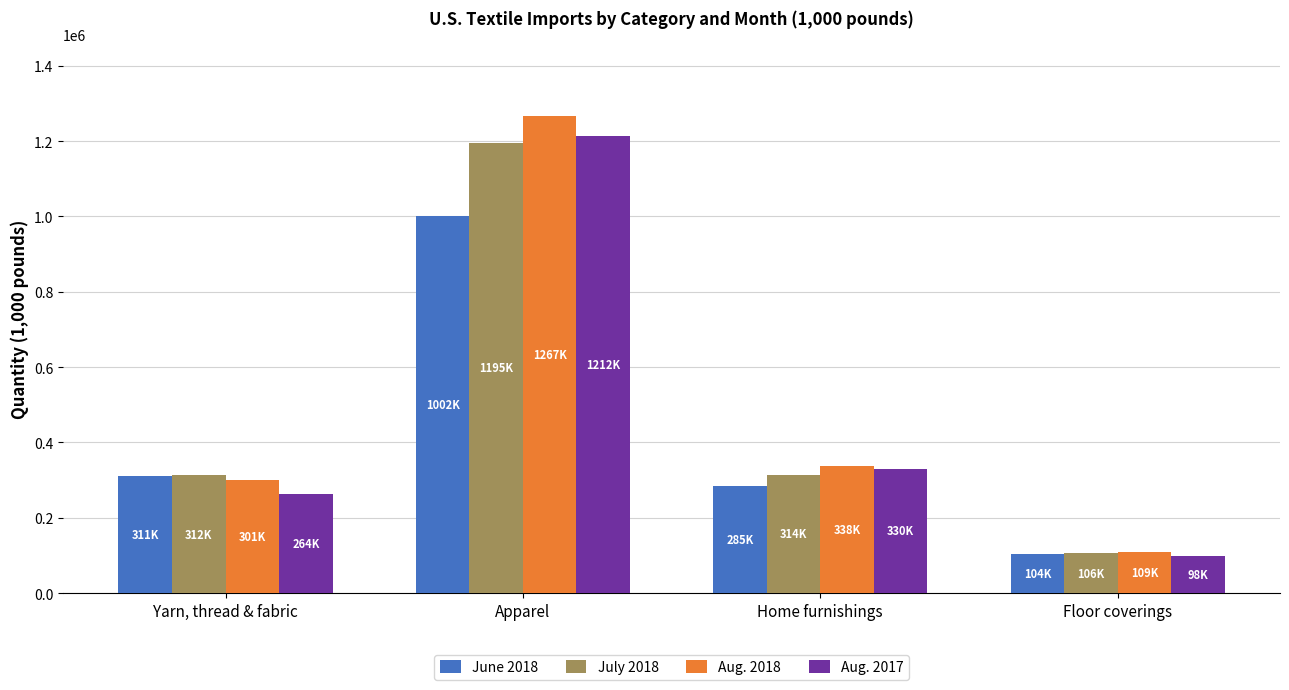

What is the maximum value for Aug. 2017?

1212238.0